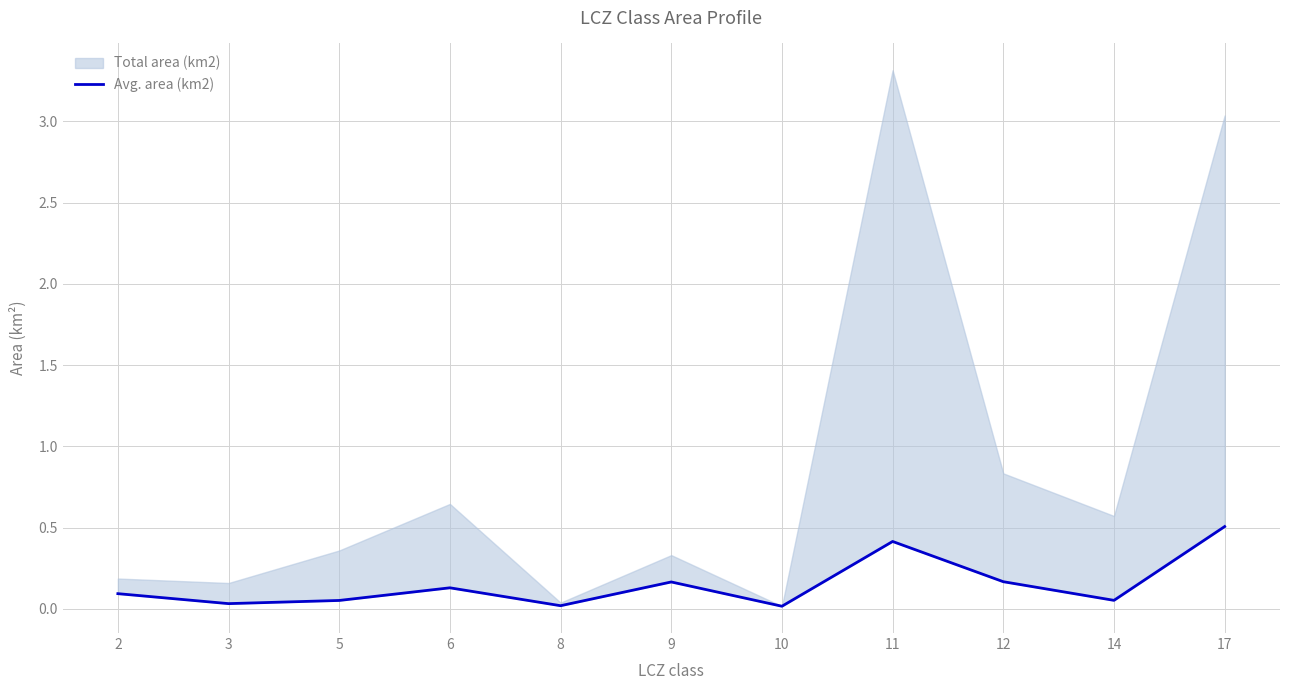

Is it true that the value at 5 is 0.1?

True